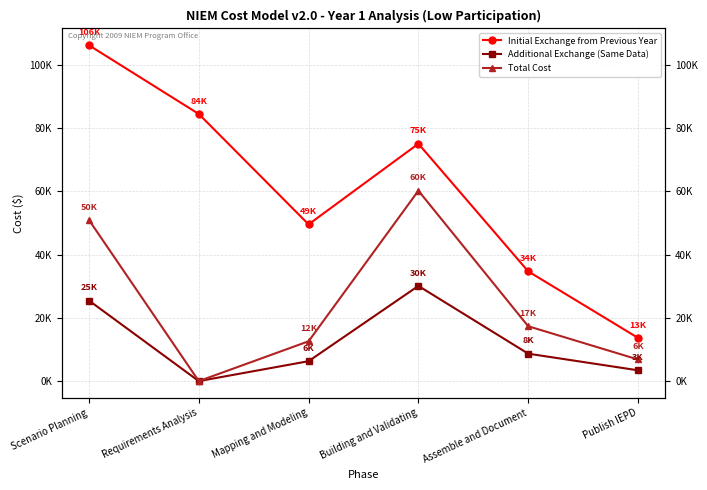

In Additional Exchange (Same Data), how many points are higher than both neighbors (excluding endpoints)?

1